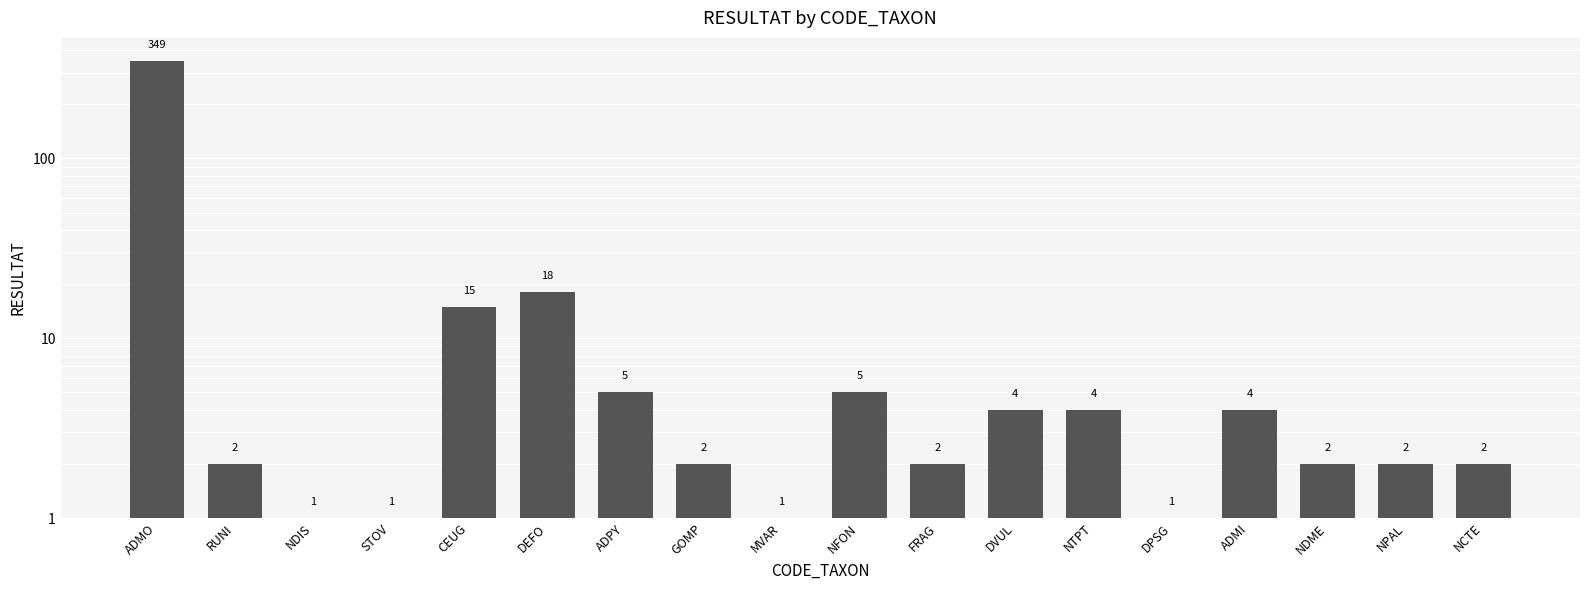

The chart shows a value of 4 at NTPT. True or false?

True